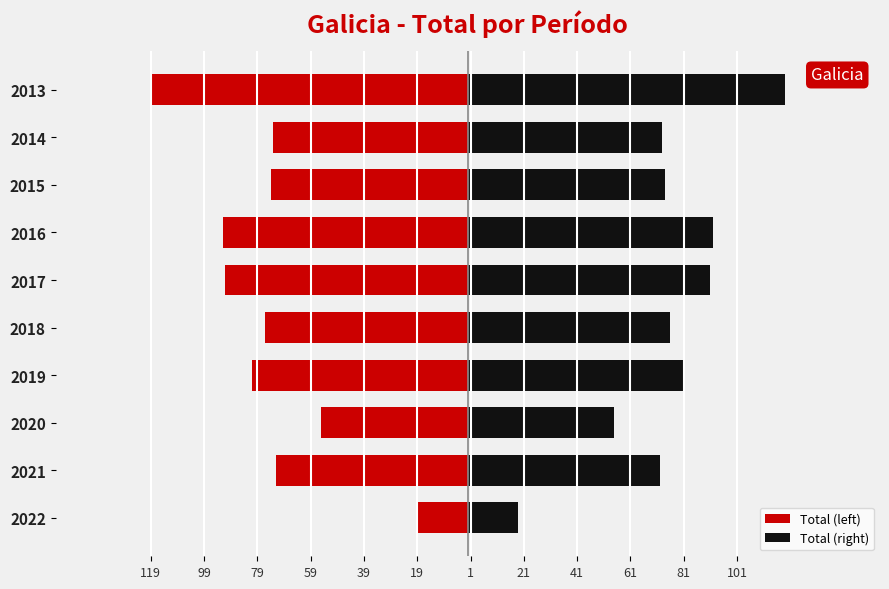

How many bars are there in each group?

2